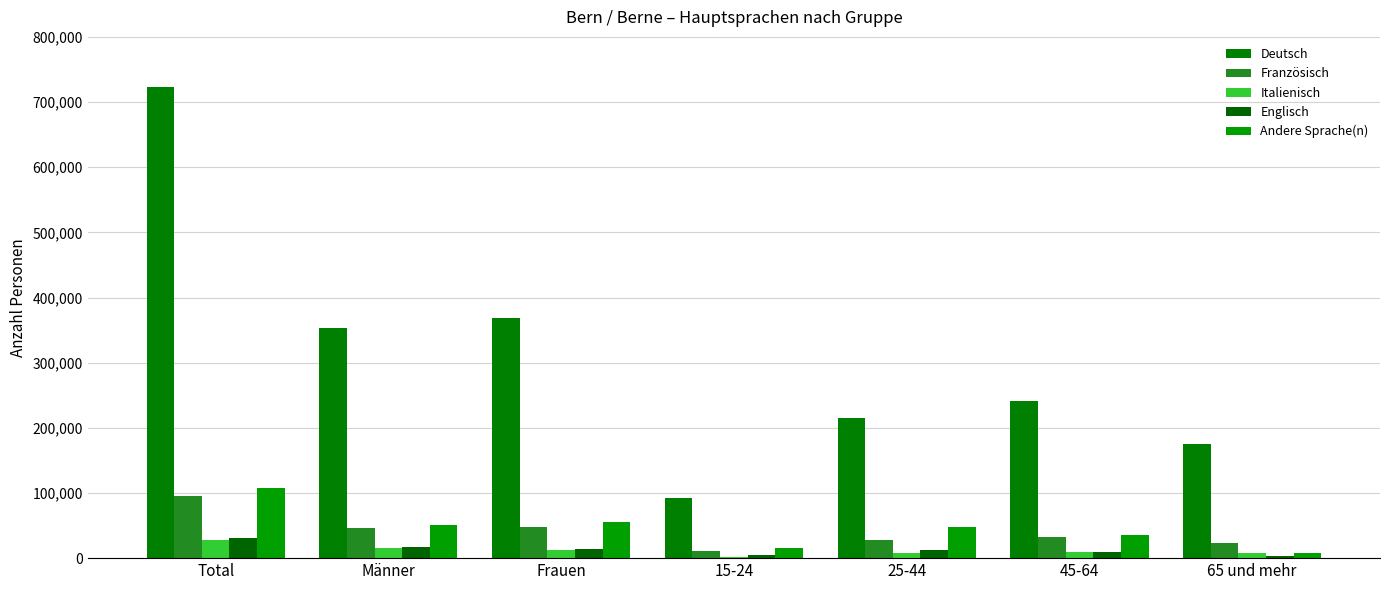

What is the difference between the Andere Sprache(n) values at 65 und mehr and Frauen?

48986.8